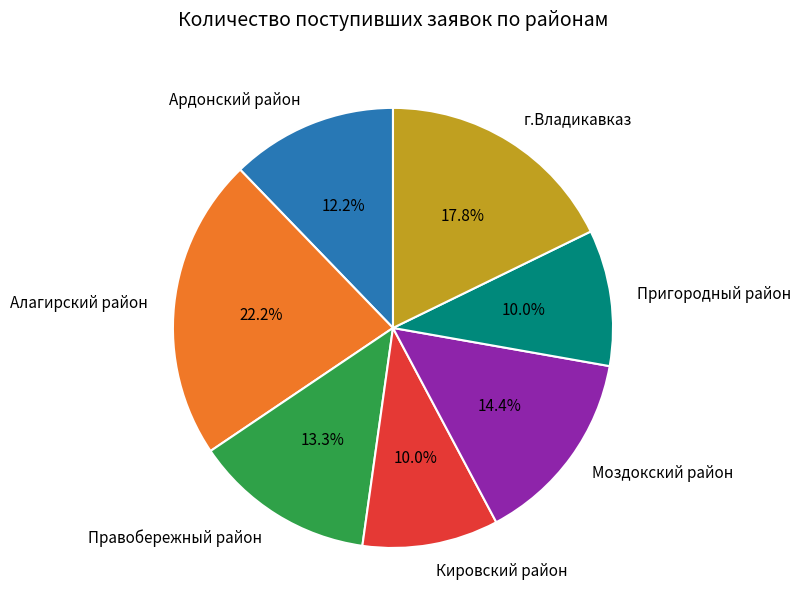

Is Алагирский район the majority of the pie?

No